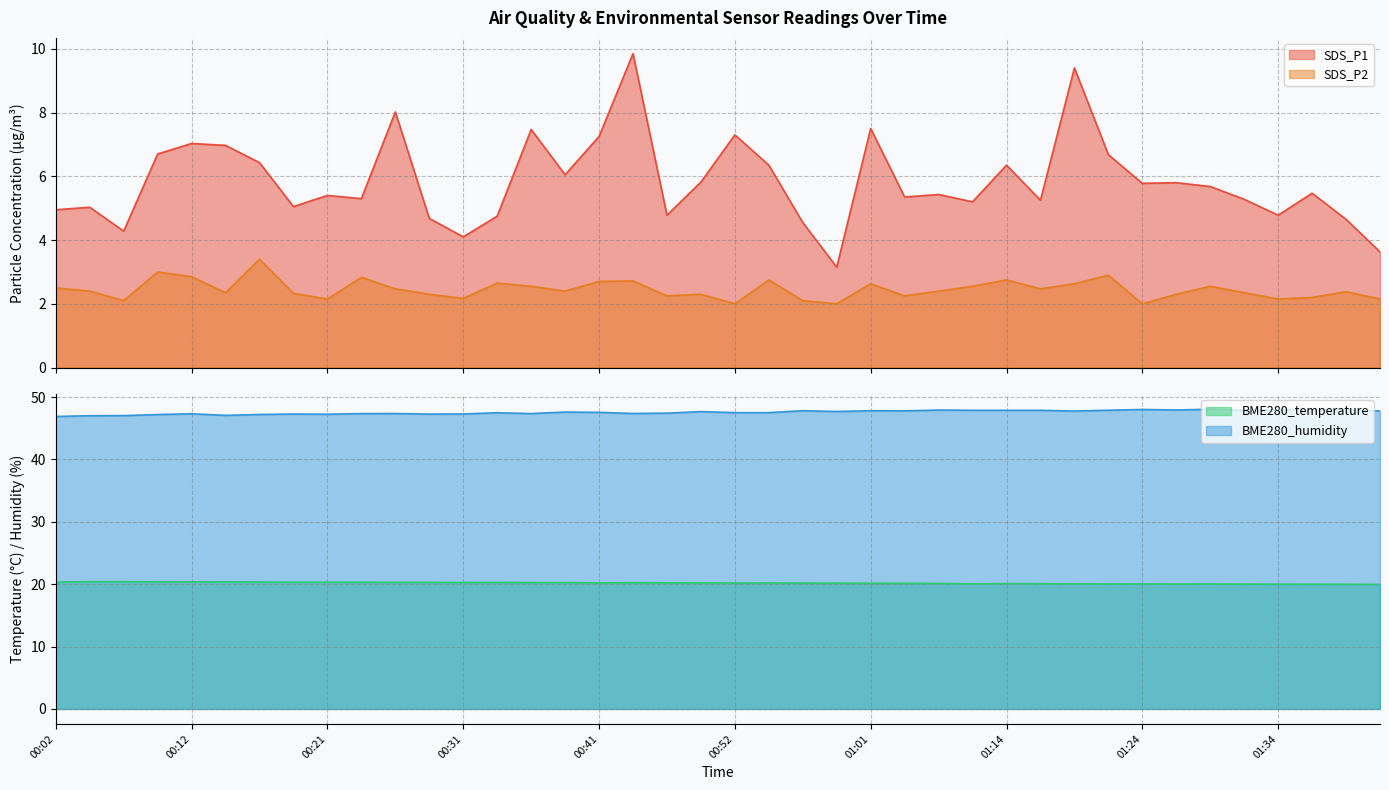

How many series are shown in this chart?

4